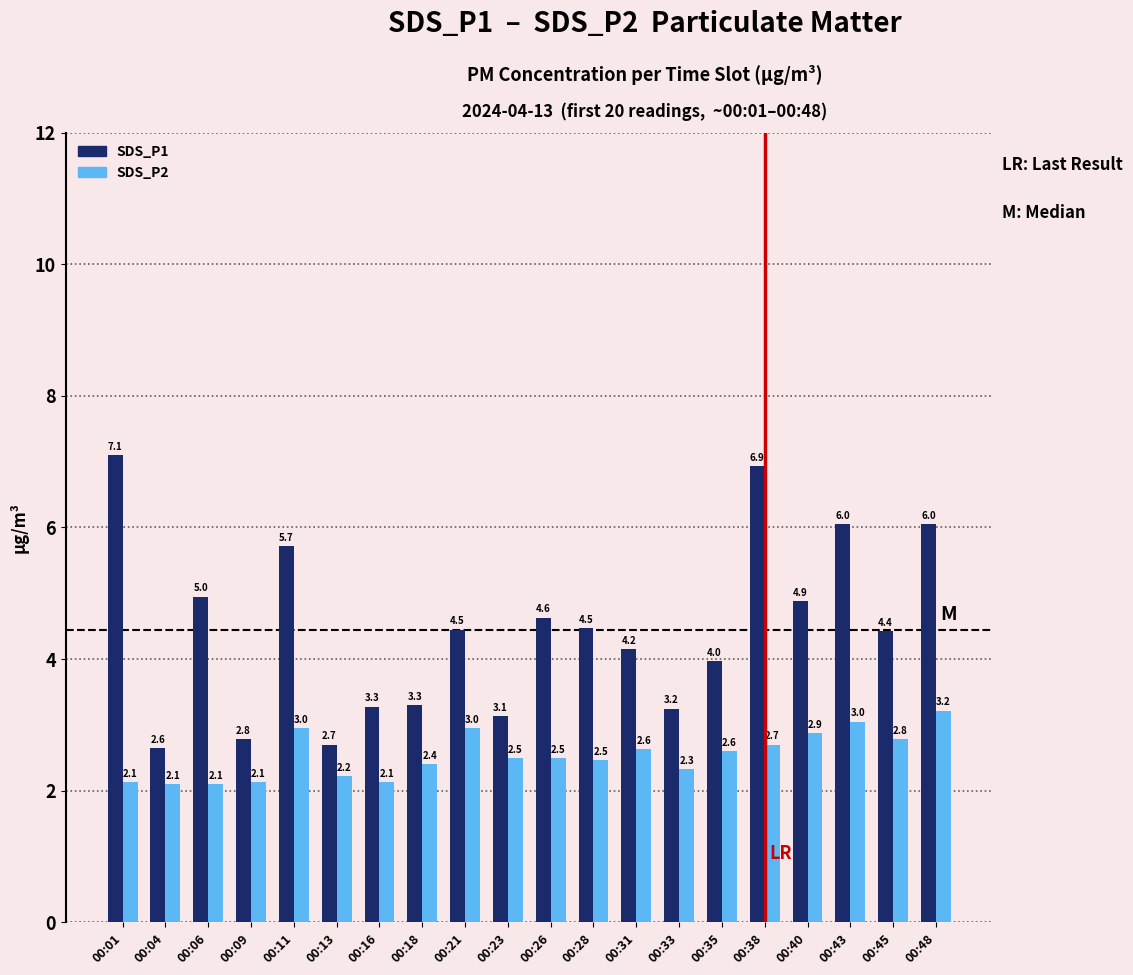

What is the sum of the SDS_P1 values at 00:04 and 00:48?

8.7